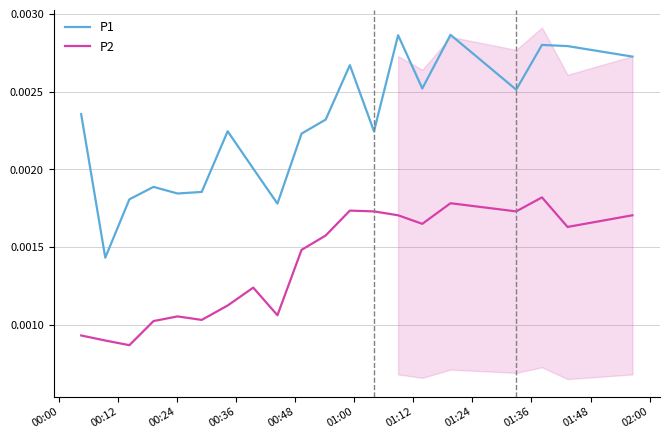

Count the P2 values in the range 0 to 1.

20